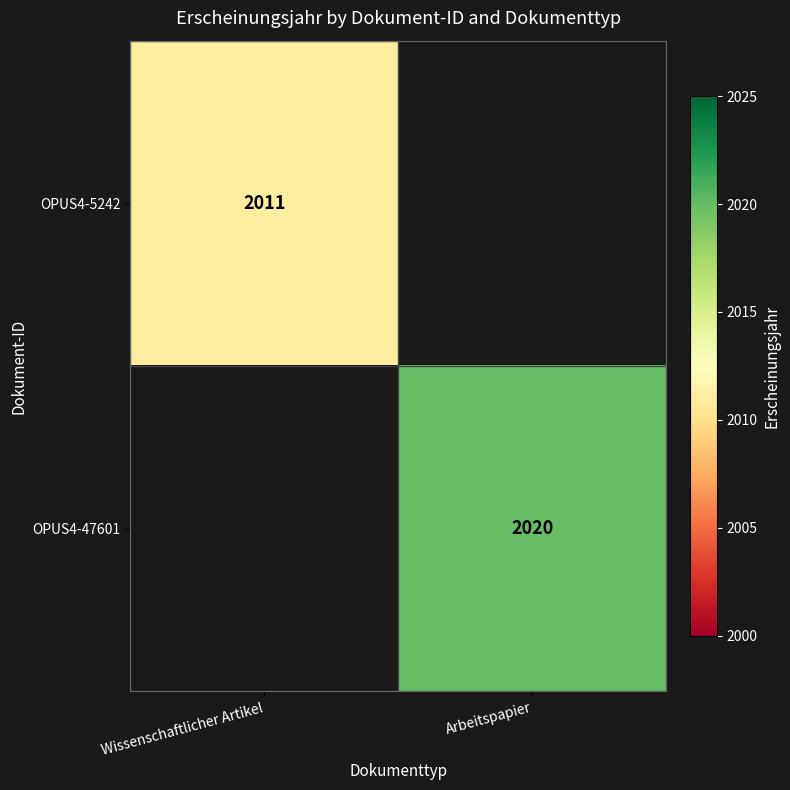

True or false: OPUS4-5242 has a value of 2011 at Wissenschaftlicher Artikel.

True